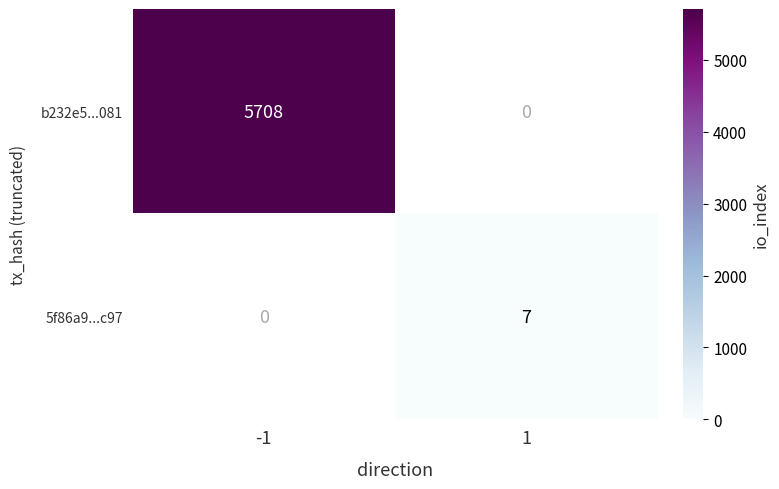

Reading right to left, extract all data points from this chart.

b232e5...081: 0	5708
5f86a9...c97: 7	0